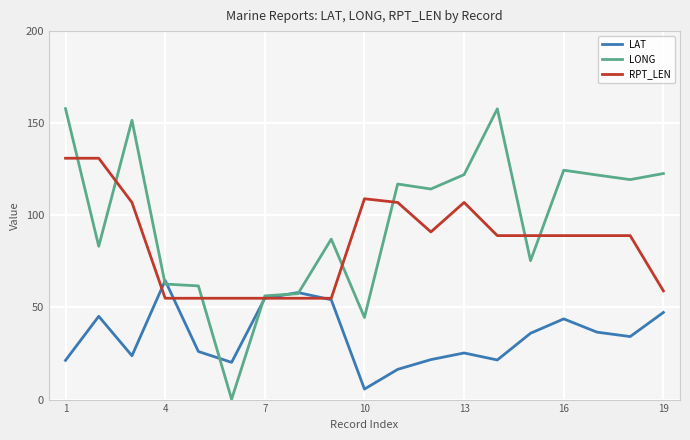

How many lines are shown in the chart?

3